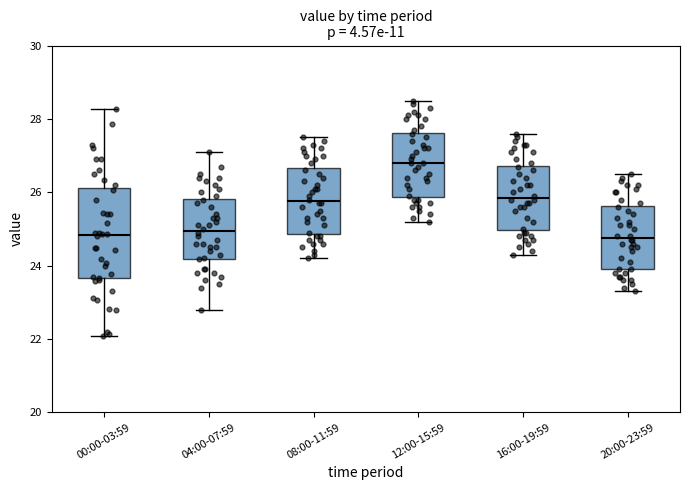

Reading left to right, transcribe this box plot: for each box, give where its median line is, the range the box spans, and where its two whiskers end, as read against the y-axis. The values are not printed on the chart, so give them approximately, as read against the axis.

00:00-03:59: median 24.8, box 23.6 to 26.2, whiskers 22.0 to 28.2
04:00-07:59: median 25.0, box 24.2 to 25.8, whiskers 22.8 to 27.2
08:00-11:59: median 25.8, box 24.8 to 26.6, whiskers 24.2 to 27.6
12:00-15:59: median 26.8, box 25.8 to 27.6, whiskers 25.2 to 28.6
16:00-19:59: median 25.8, box 25.0 to 26.8, whiskers 24.4 to 27.6
20:00-23:59: median 24.8, box 24.0 to 25.6, whiskers 23.4 to 26.6